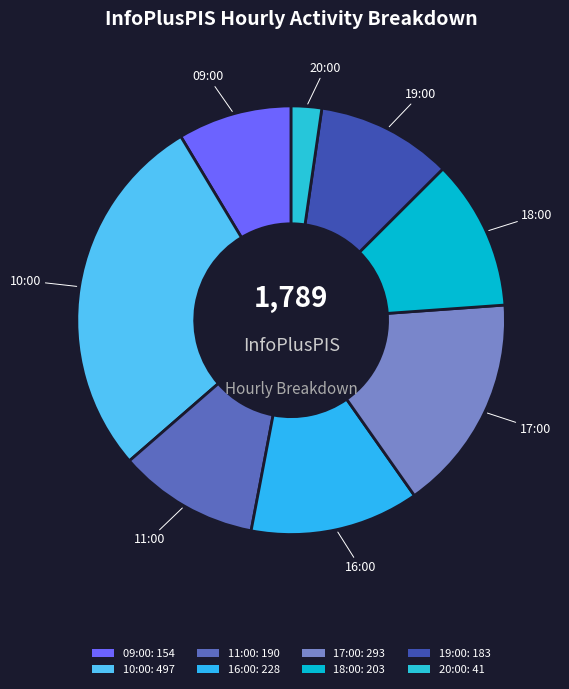

Which slice is the smallest?

20:00